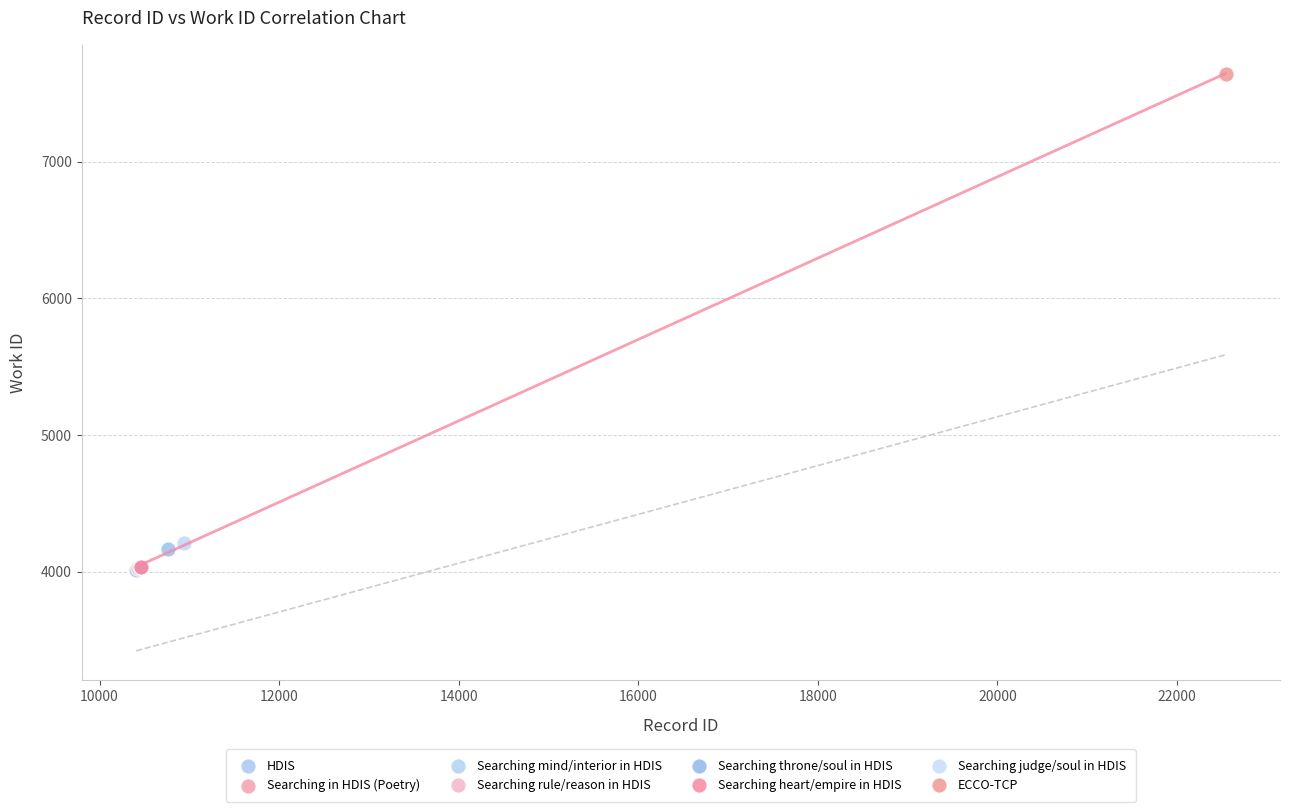

What are all the series names shown in the legend?

HDIS, Searching in HDIS (Poetry), Searching mind/interior in HDIS, Searching rule/reason in HDIS, Searching throne/soul in HDIS, Searching heart/empire in HDIS, Searching judge/soul in HDIS, ECCO-TCP